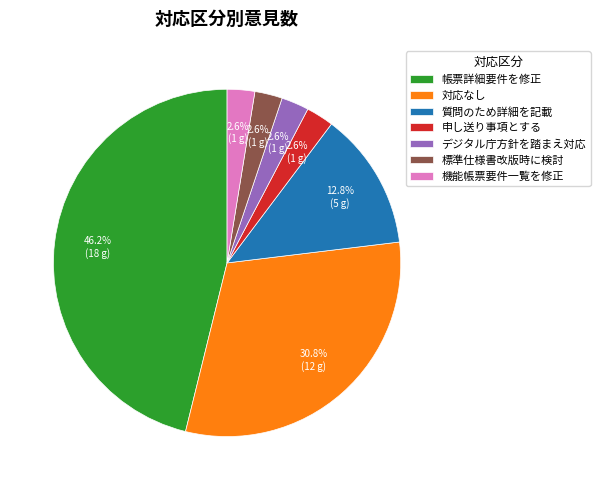

What is the ratio of the value at 帳票詳細要件を修正 to the value at 質問のため詳細を記載?

3.6